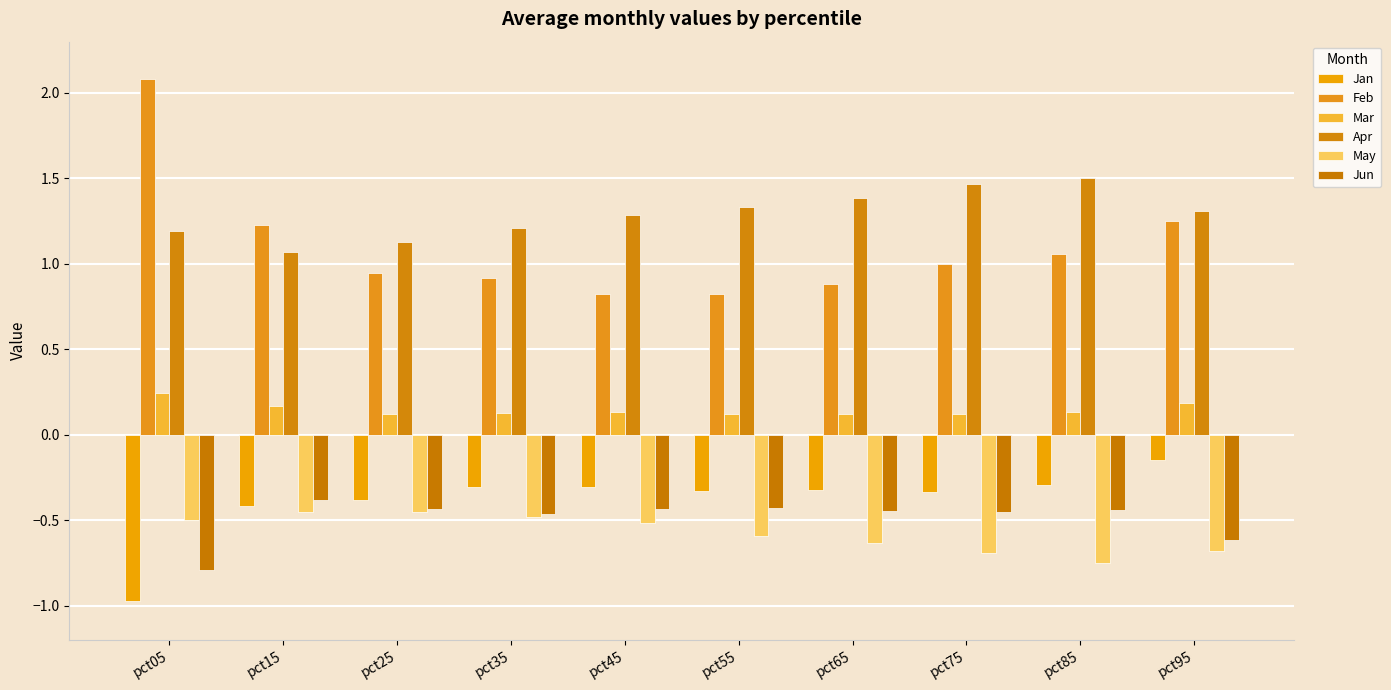

How many categories are shown in the chart?

10